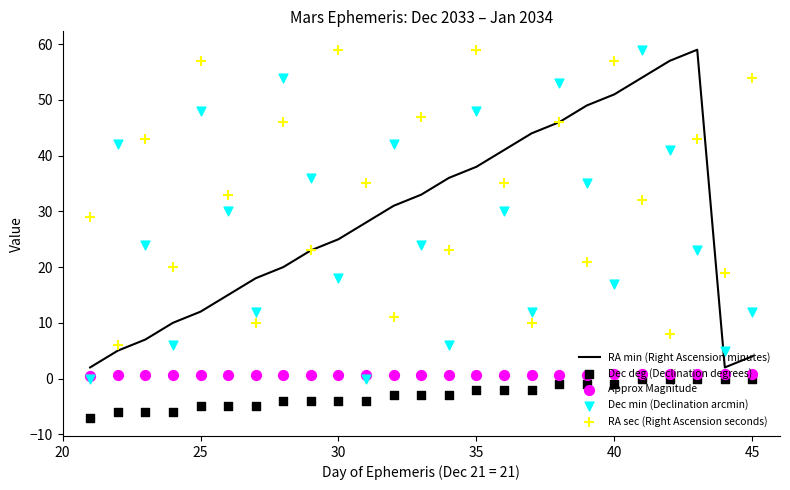

Which series has the largest Y range (max minus min)?

Dec min (Declination arcmin)